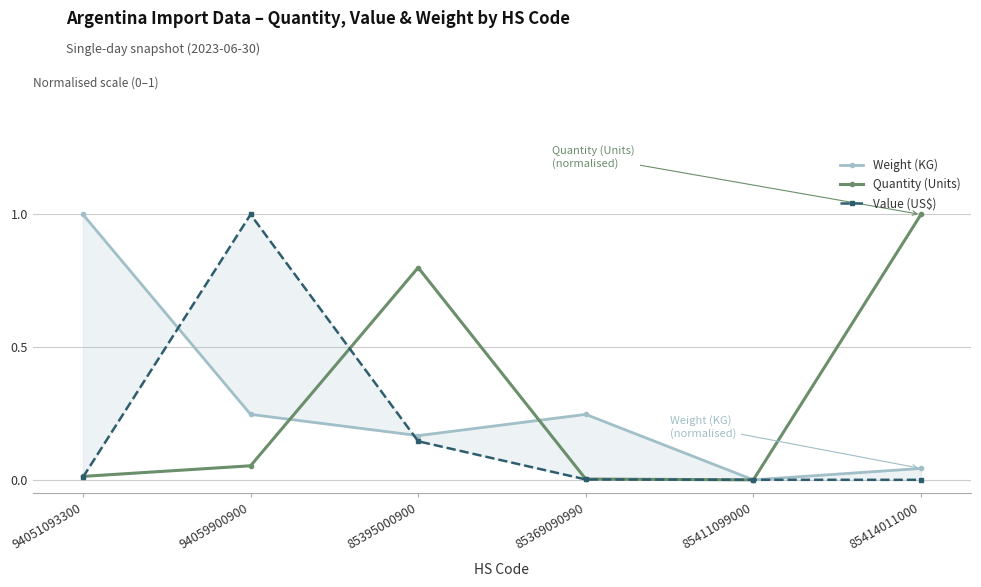

How many interior local valleys does the Quantity (Units) series have?

1